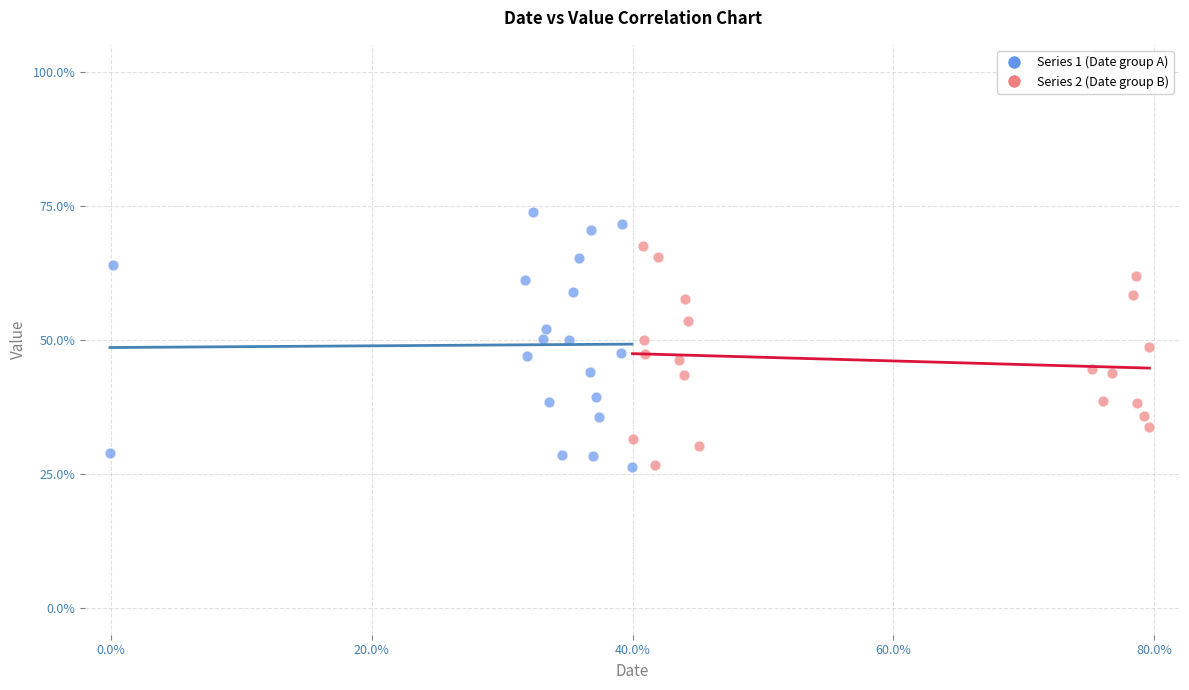

Which series reaches the maximum Y coordinate?

Series 1 (Date group A)